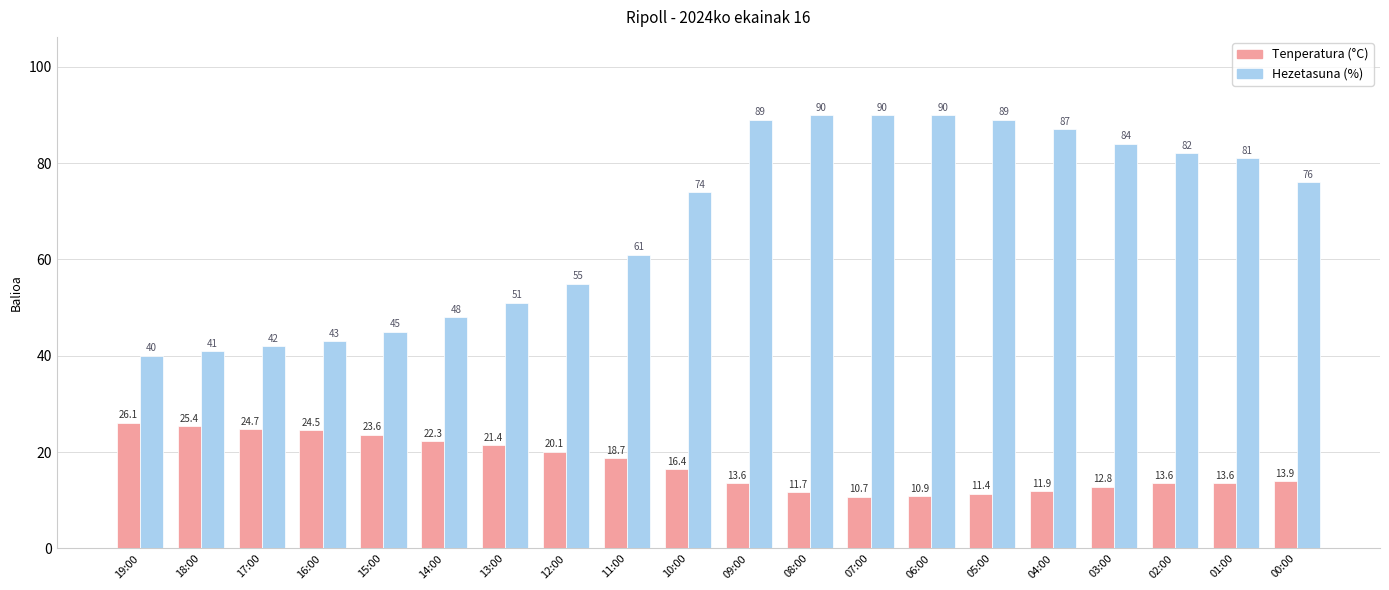

The Hezetasuna (%) series shows 148.4 at 06:00. True or false?

False